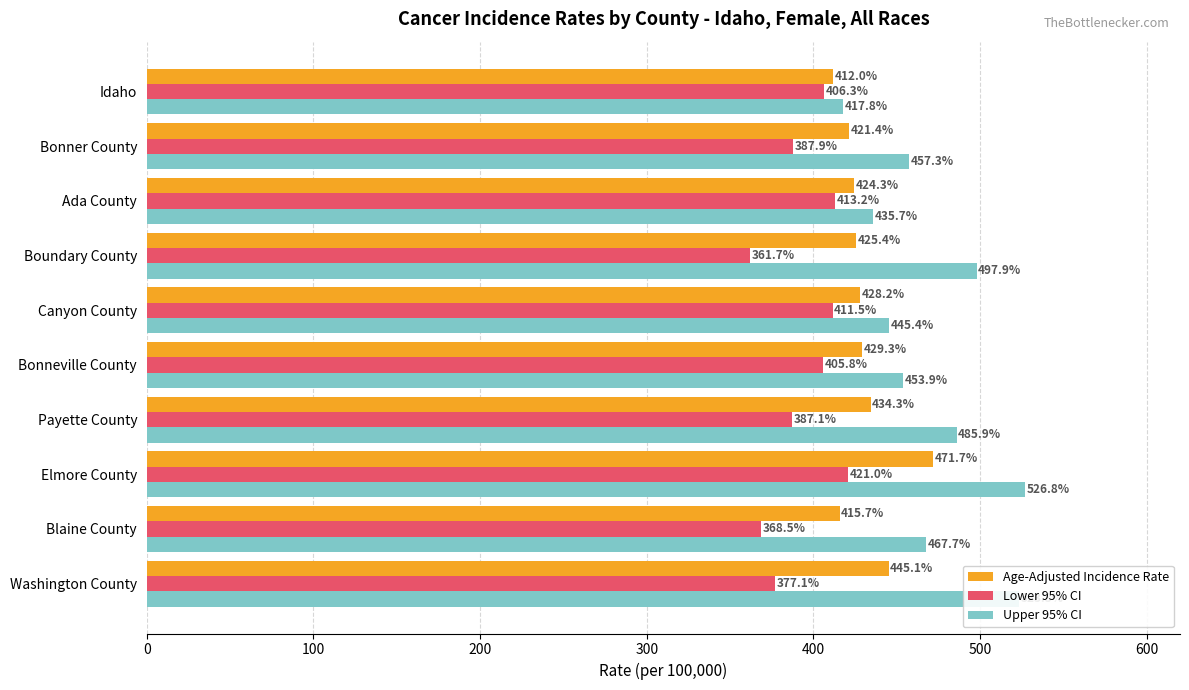

How many data points in Lower 95% CI are less than 405?

5